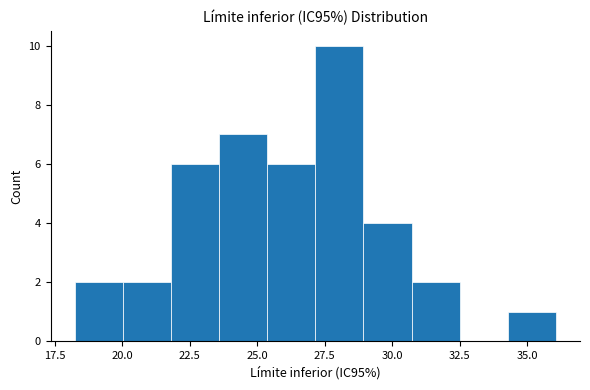

Read against the x-axis, roughly where is the centre of the tallest bar?

28.0